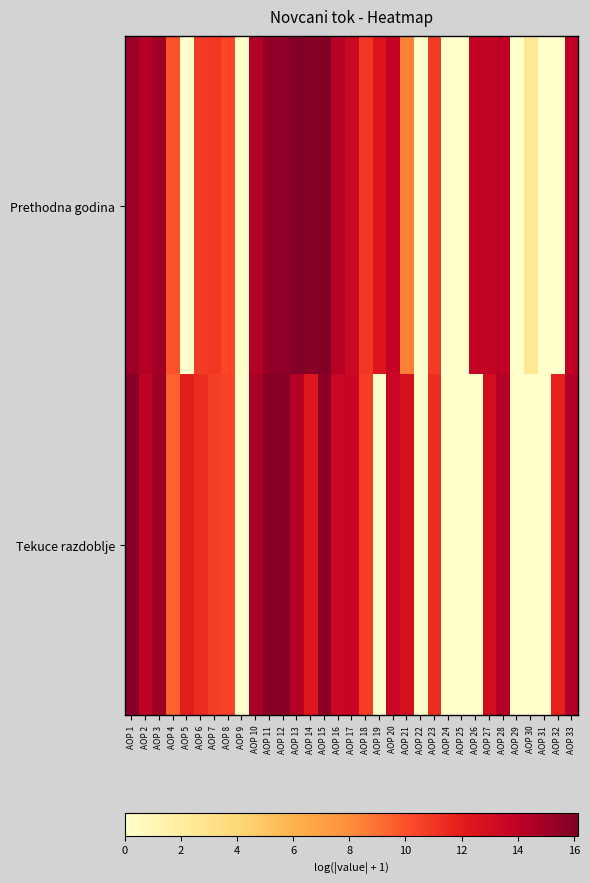

Which series has the largest total across all categories?

Prethodna godina